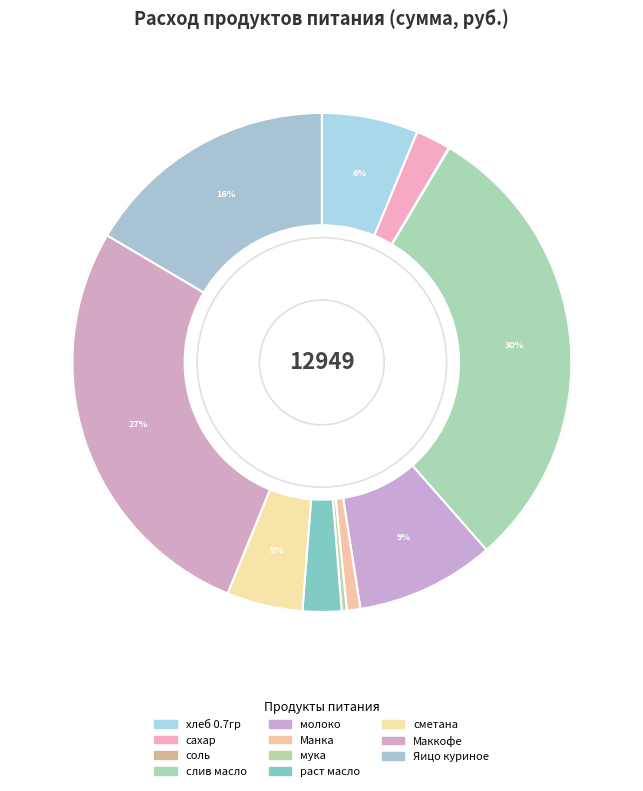

Do сметана and Яицо куриное together represent more than half of the pie?

No